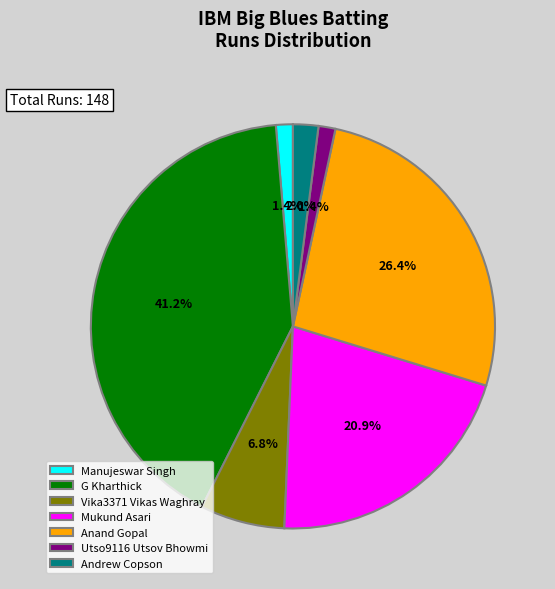

What is the ratio of the value at Manujeswar Singh to the value at Andrew Copson?

0.7